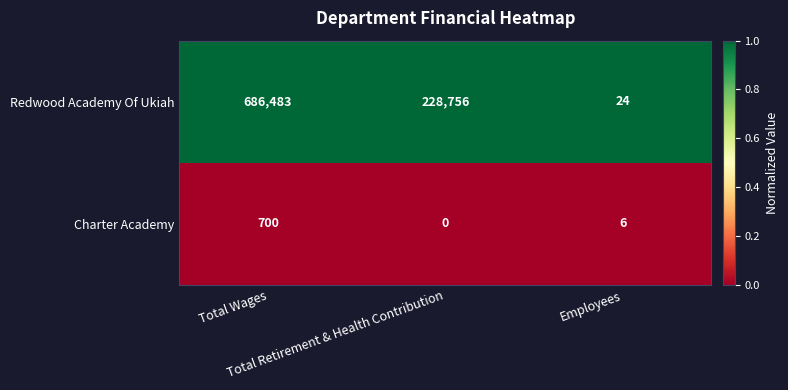

What is the highest value of the Charter Academy series?

700